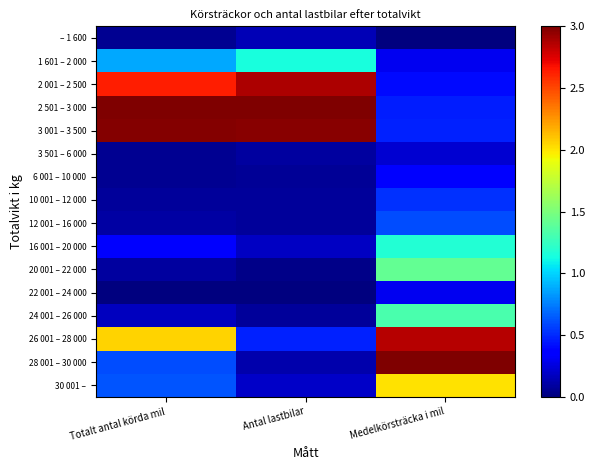

What is the total value across all series at Antal lastbilar?

11.5